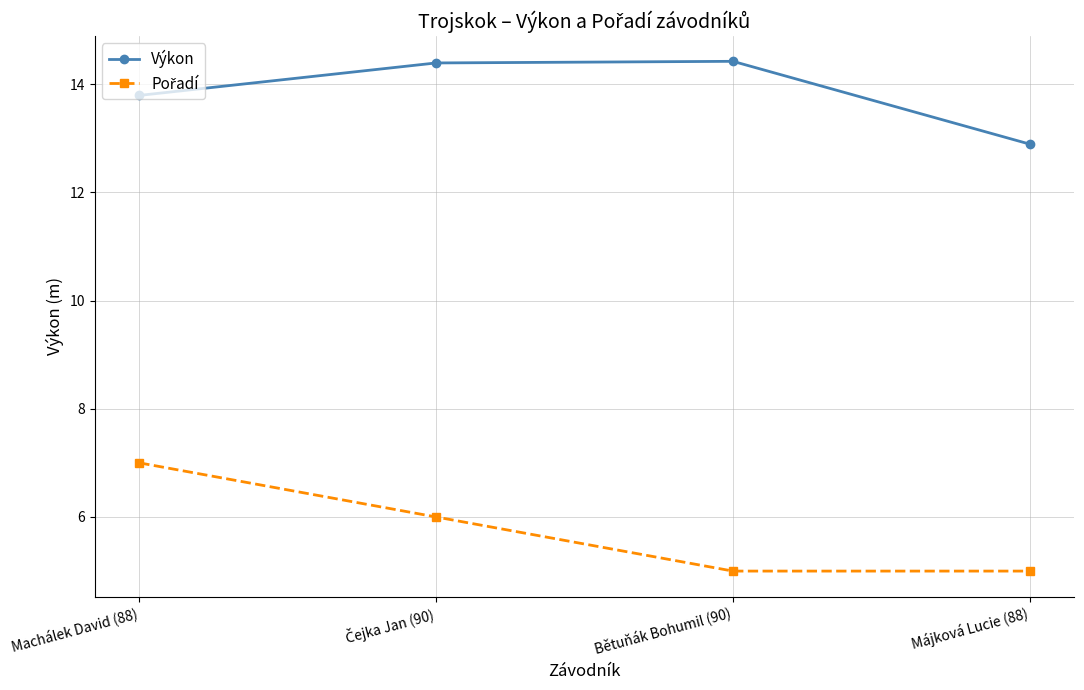

Is it true that Výkon equals 13.8 at Machálek David (88)?

True